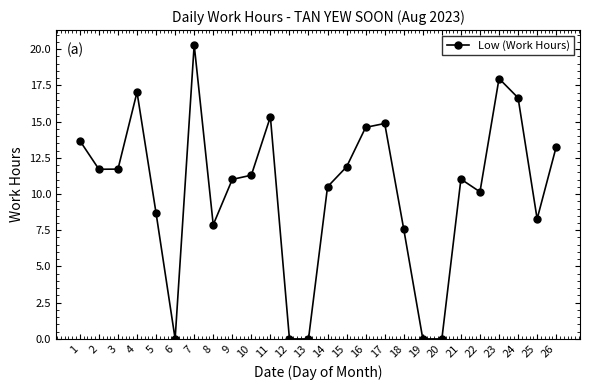

How many series are shown in this chart?

1